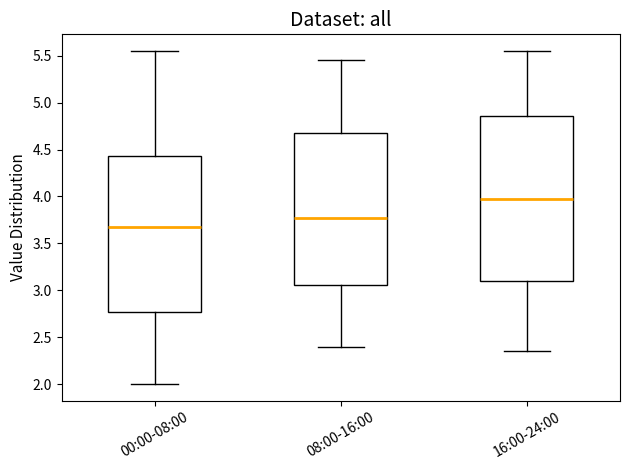

Comparing the boxes themselves (not the whiskers), which one is the tallest?

16:00-24:00